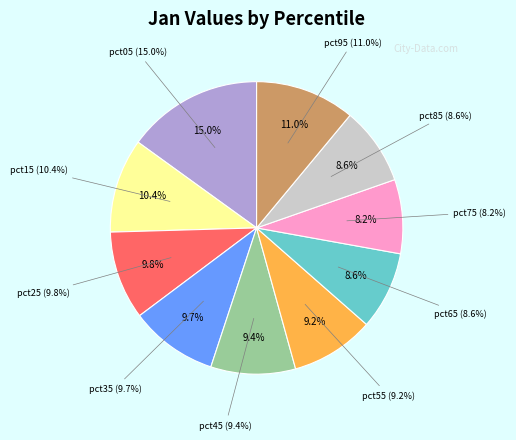

How many slices are in this pie chart?

10